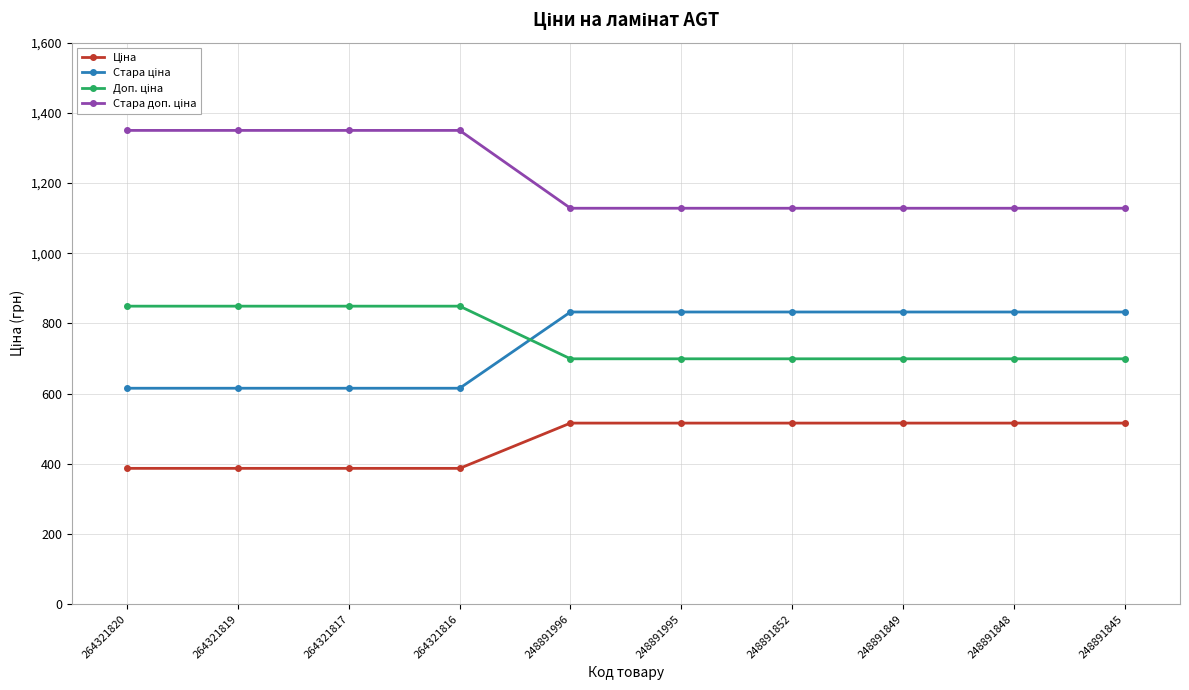

What is the difference between the highest and lowest values at 264321820?

962.9